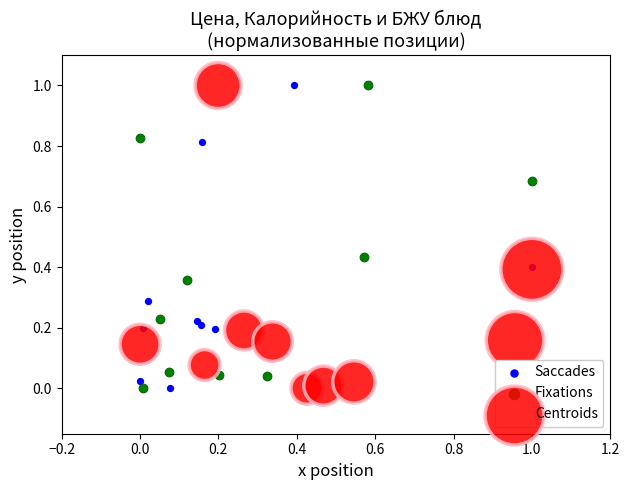

What are all the series names shown in the legend?

Saccades, Fixations, Centroids